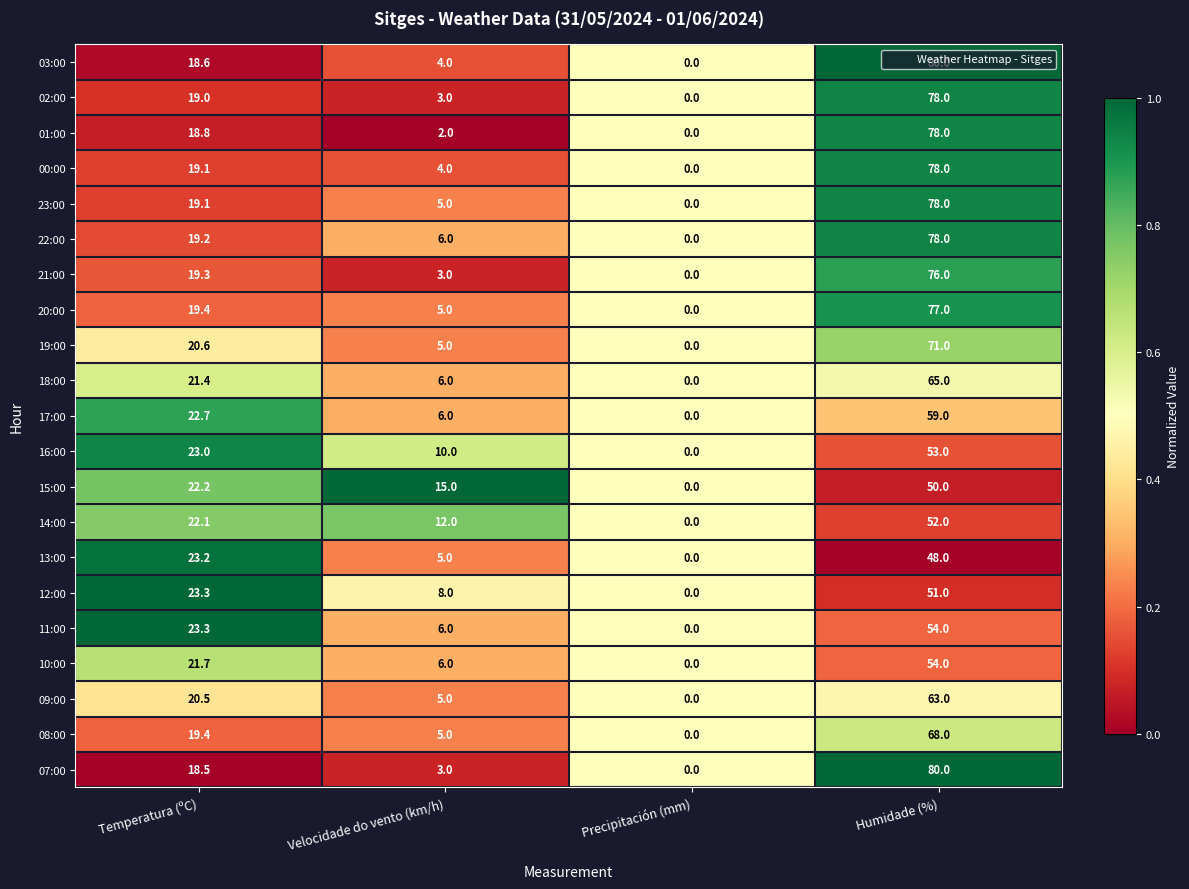

List the labels in order of 15:00 value, smallest first.

Precipitación (mm), Velocidade do vento (km/h), Temperatura (ºC), Humidade (%)